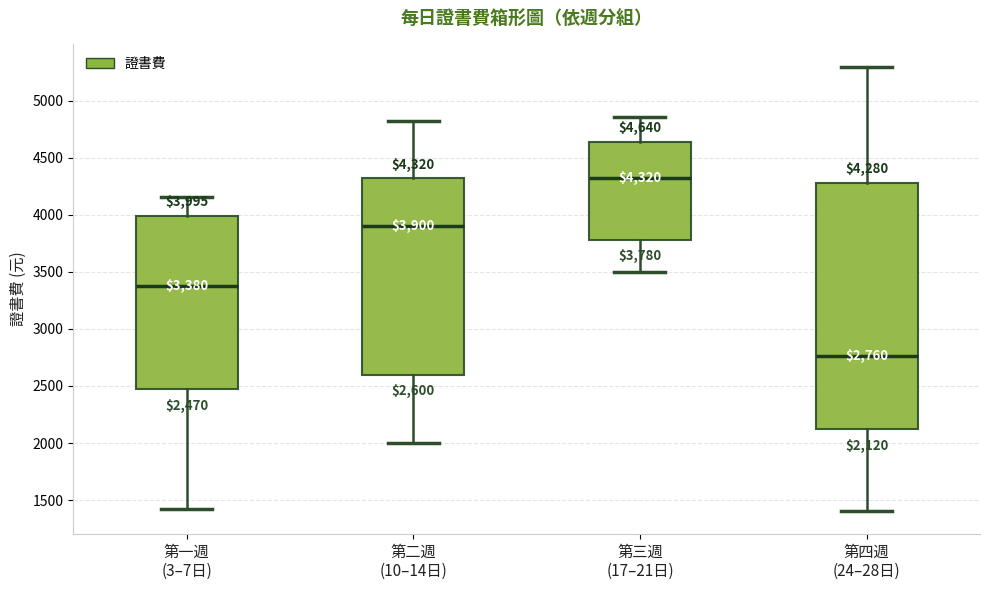

Comparing the boxes themselves (not the whiskers), which one is the tallest?

第四週 (24–28日)